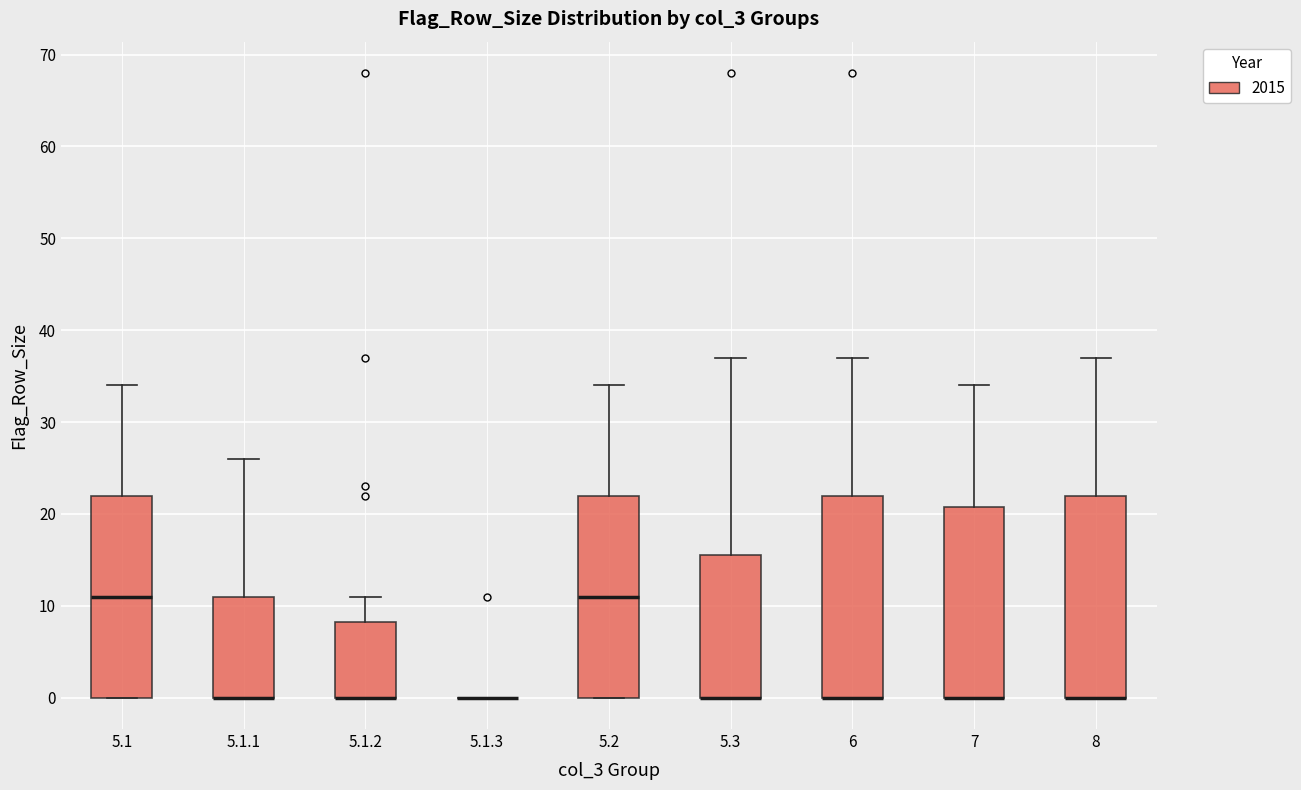

Reading left to right, transcribe this box plot: for each box, give where its median line is, the range the box spans, and where its two whiskers end, as read against the y-axis. The values are not printed on the chart, so give them approximately, as read against the axis.

5.1: median 11, box 0 to 22, whiskers 0 to 34
5.1.1: median 0 (drawn on the box's lower edge), box 0 to 11, whiskers 0 to 26
5.1.2: median 0 (drawn on the box's lower edge), box 0 to 8, whiskers 0 to 11
5.1.3: box collapsed to a line at 0, whiskers 0 to 0
5.2: median 11, box 0 to 22, whiskers 0 to 34
5.3: median 0 (drawn on the box's lower edge), box 0 to 16, whiskers 0 to 37
6: median 0 (drawn on the box's lower edge), box 0 to 22, whiskers 0 to 37
7: median 0 (drawn on the box's lower edge), box 0 to 21, whiskers 0 to 34
8: median 0 (drawn on the box's lower edge), box 0 to 22, whiskers 0 to 37